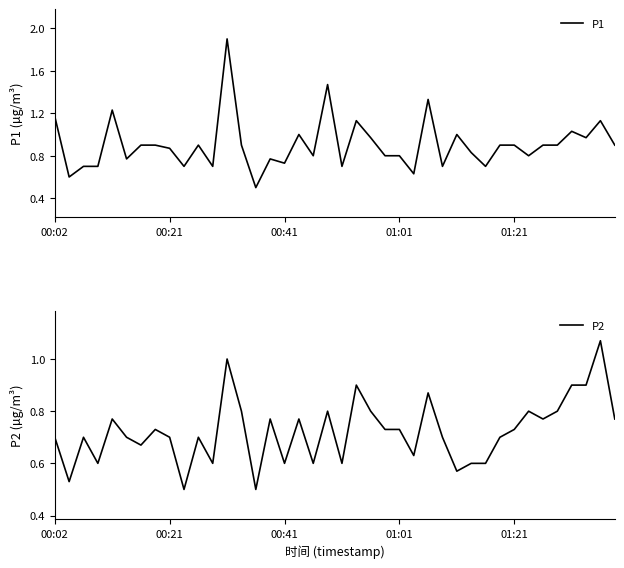

At how many categories does at least one series exceed 1?

8